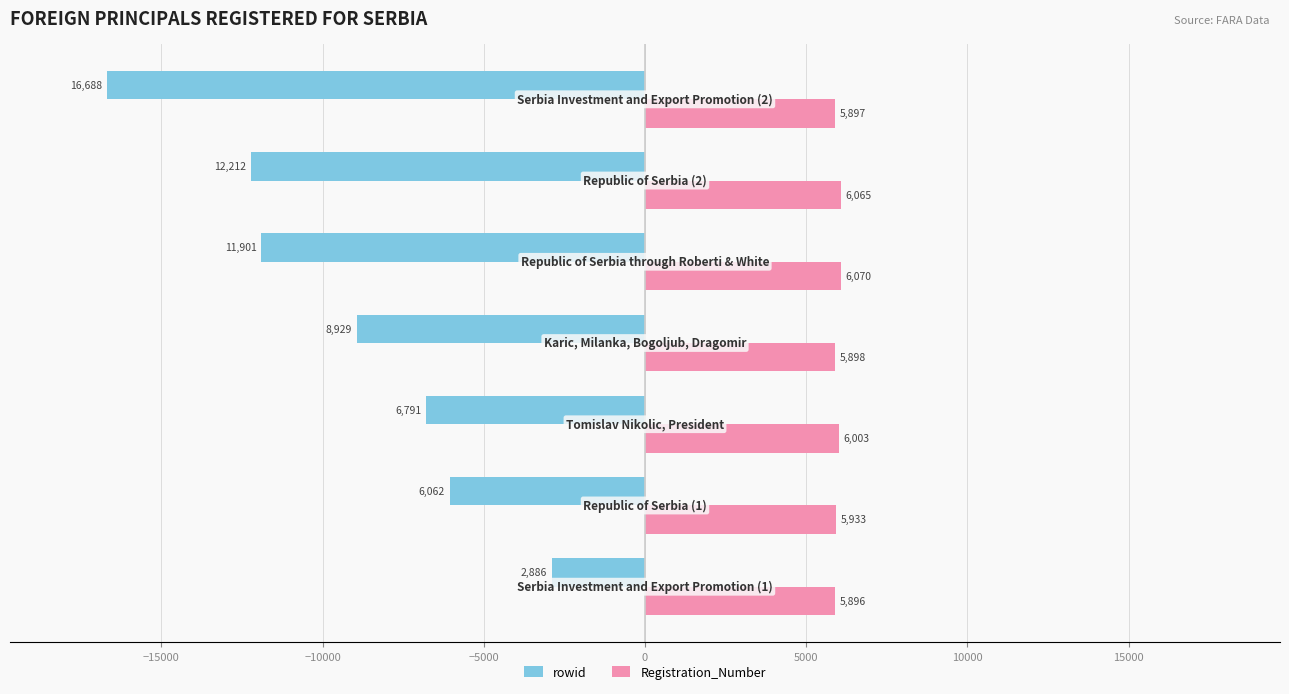

Rank the series by their average value, from highest to lowest.

Registration_Number, rowid